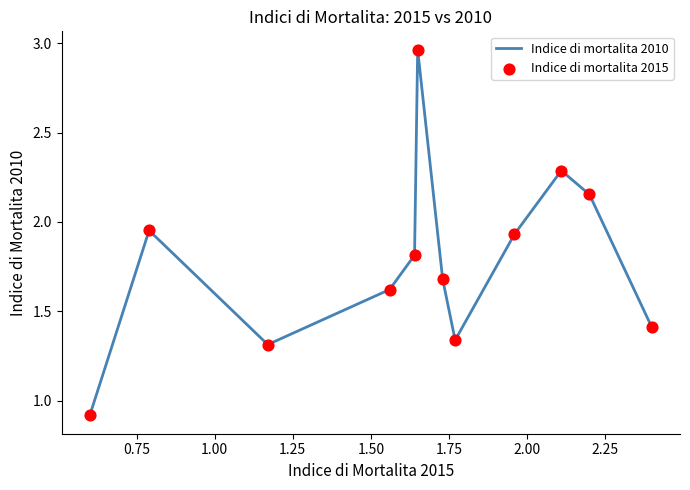

Does the chart have visible grid lines?

No